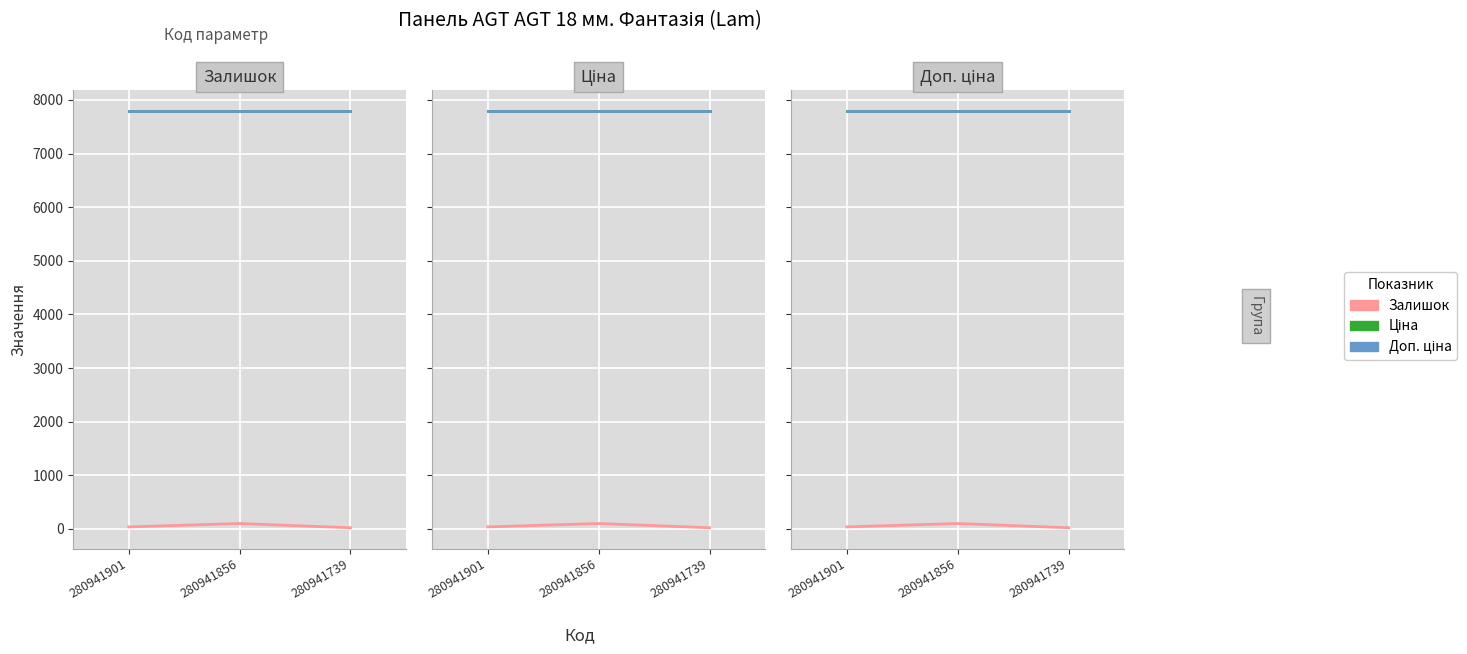

Which series has the largest total across all categories?

Ціна